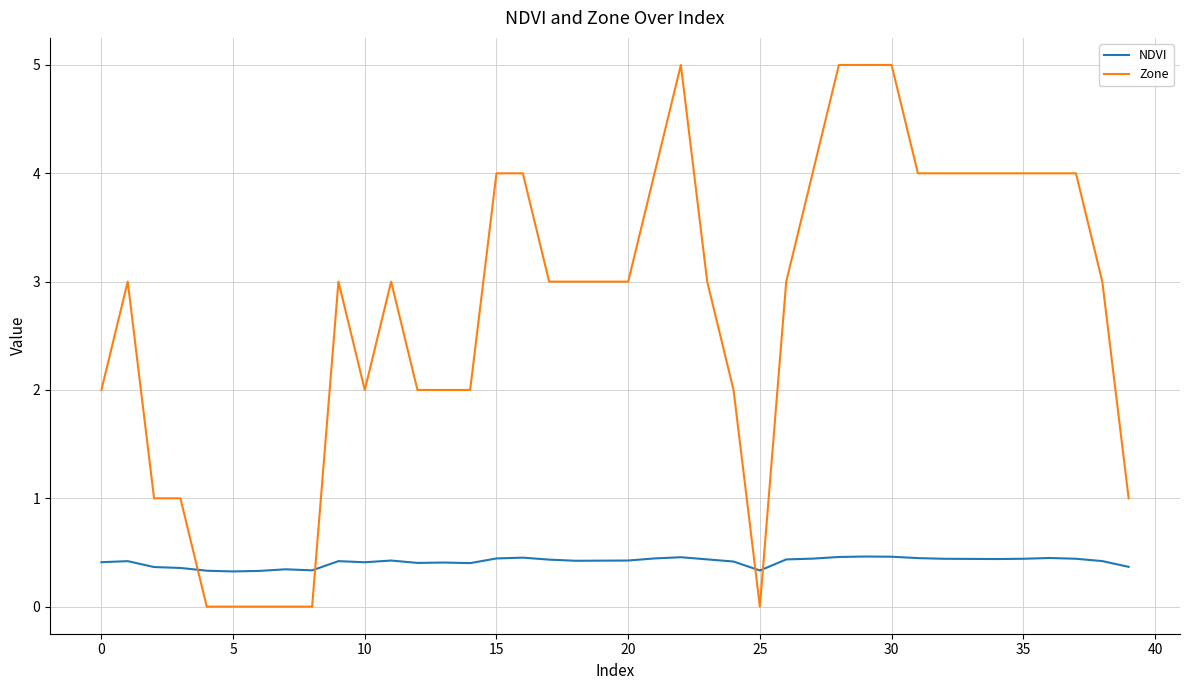

List the series in order of their peak value, highest first.

Zone, NDVI